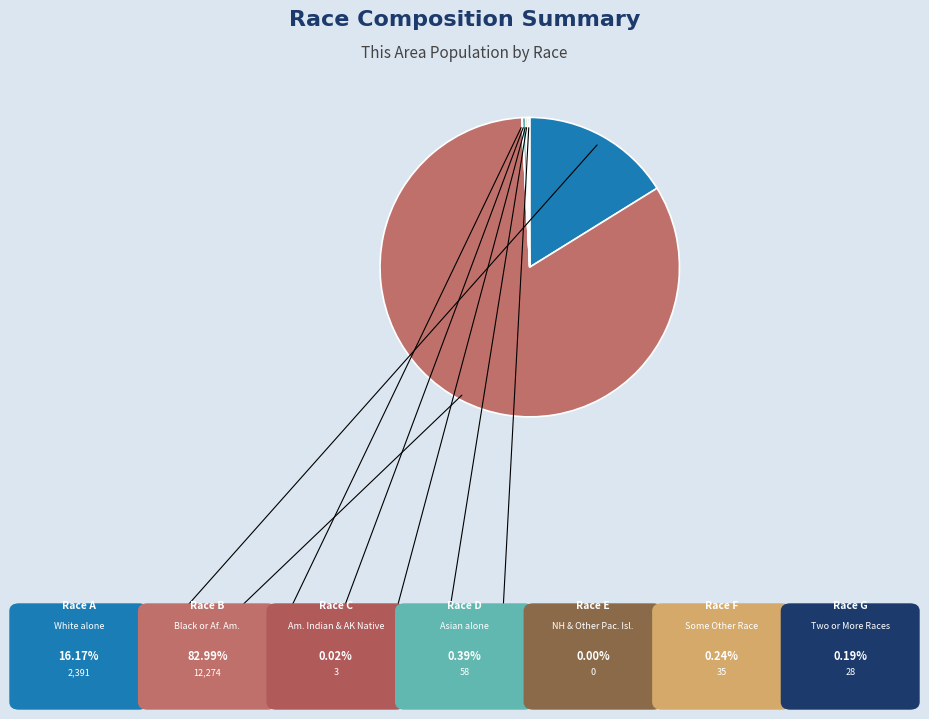

What is the majority slice?

Black or African American alone